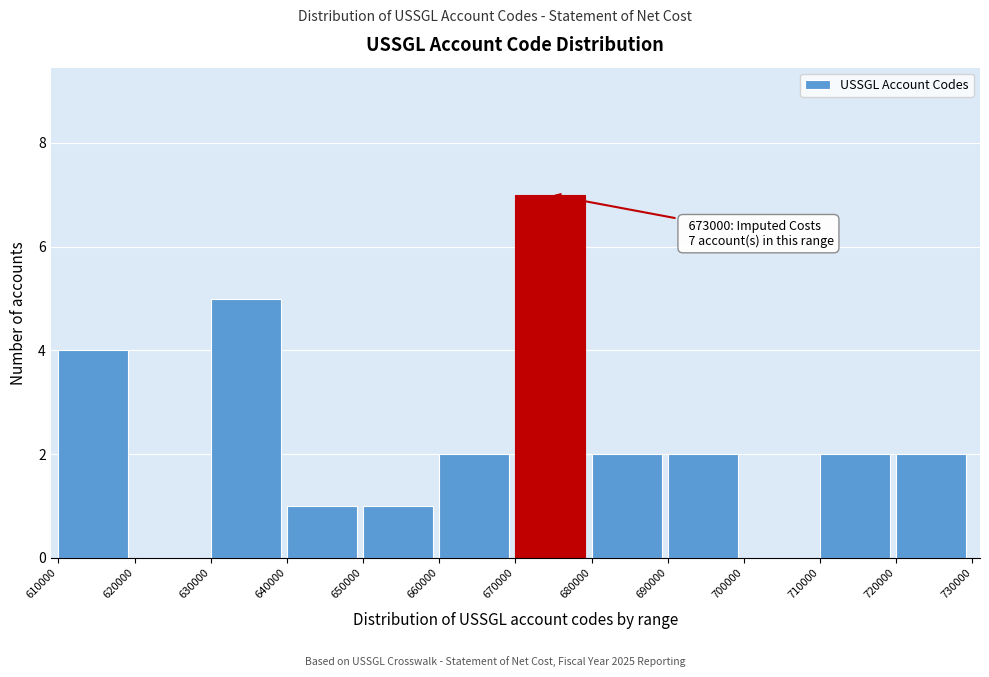

Over which range of the x-axis is the bar tallest?

670000 to 680000